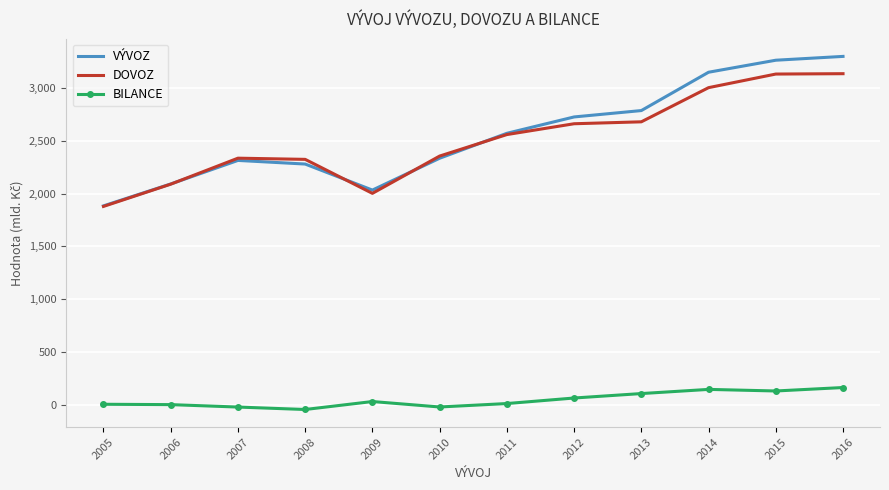

Which series has the widest spread of values?

VÝVOZ